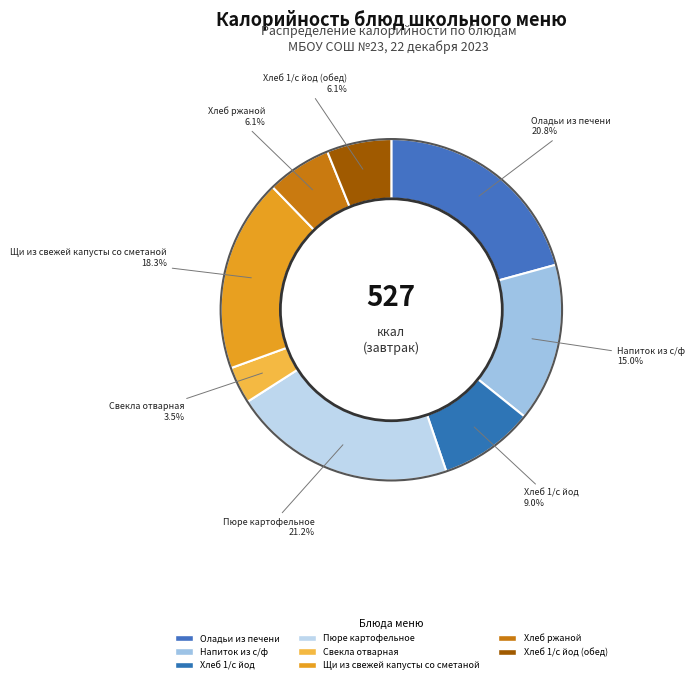

How many segments does this pie chart have?

8